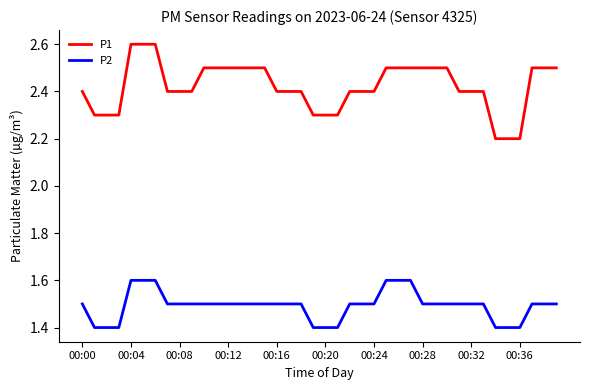

Does the chart display data point markers on the line(s)?

No